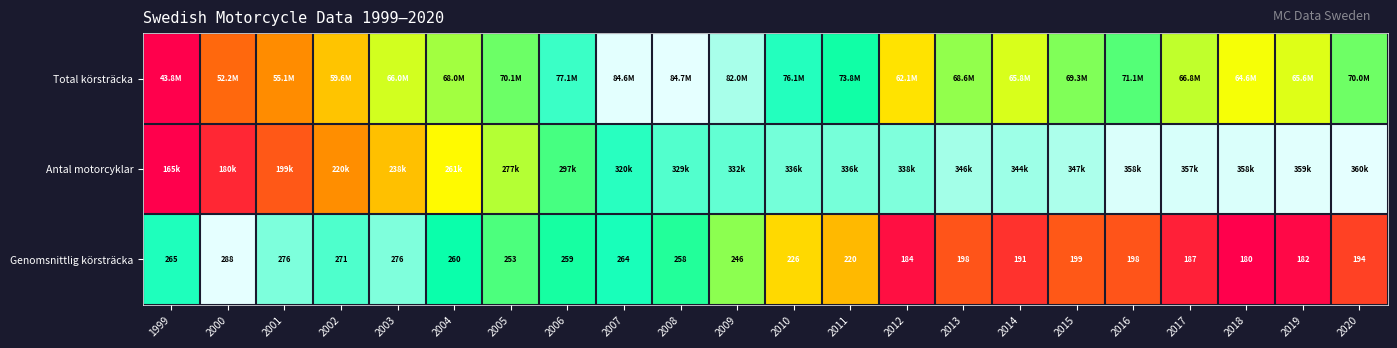

Rank the series at 2010 from lowest to highest value.

Genomsnittlig körsträcka, Total körsträcka, Antal motorcyklar